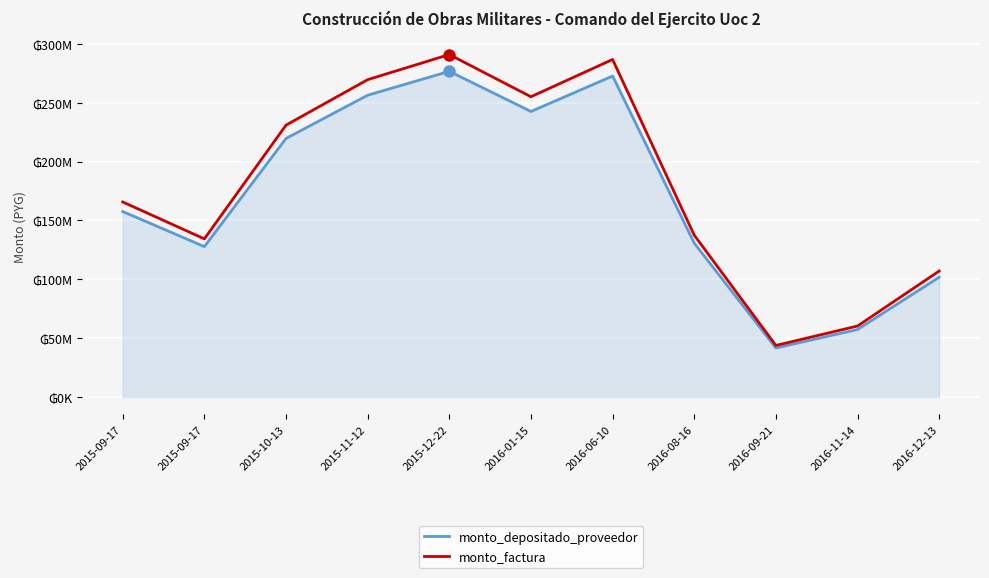

Does the chart display data point markers on the line(s)?

No